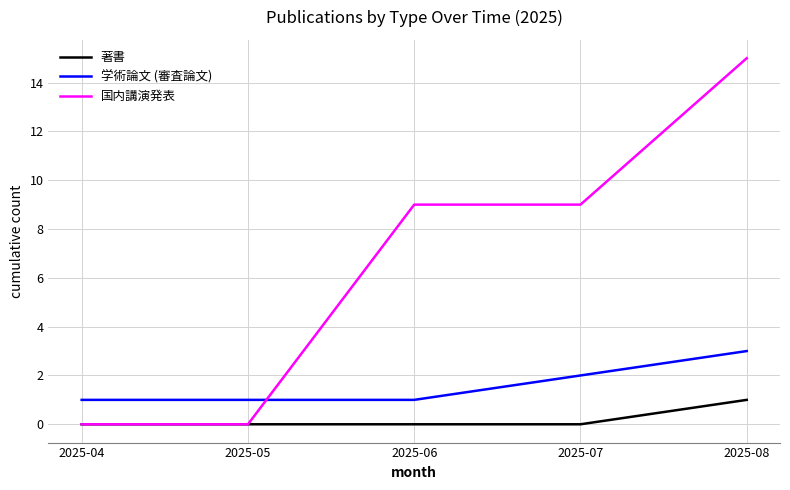

What is the sum of all 国内講演発表 values?

33